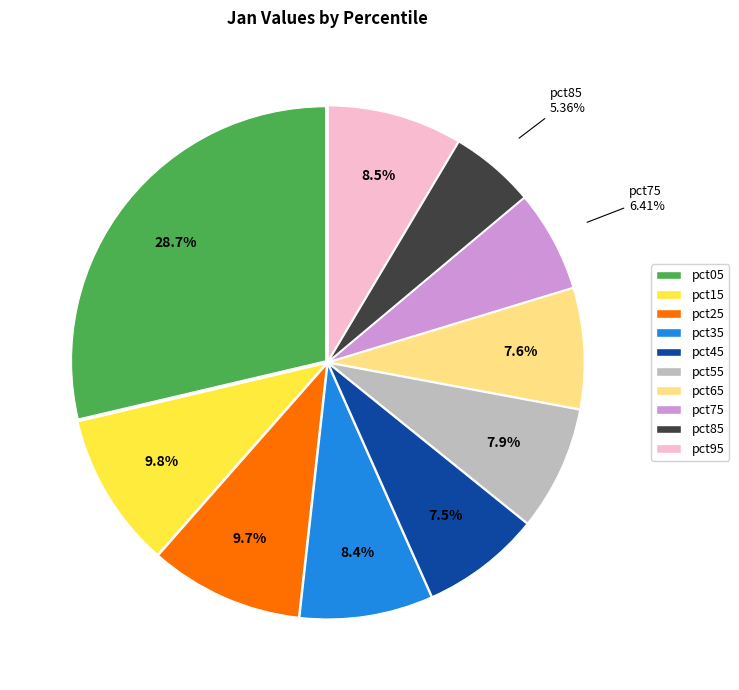

What is the largest slice in the pie chart?

pct05